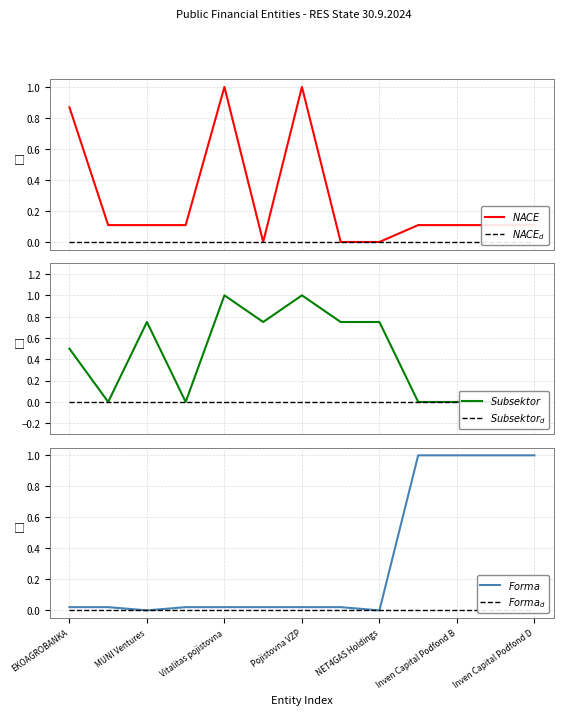

The $NACE_d$ series shows 0.0 at MUNI Ventures. True or false?

True